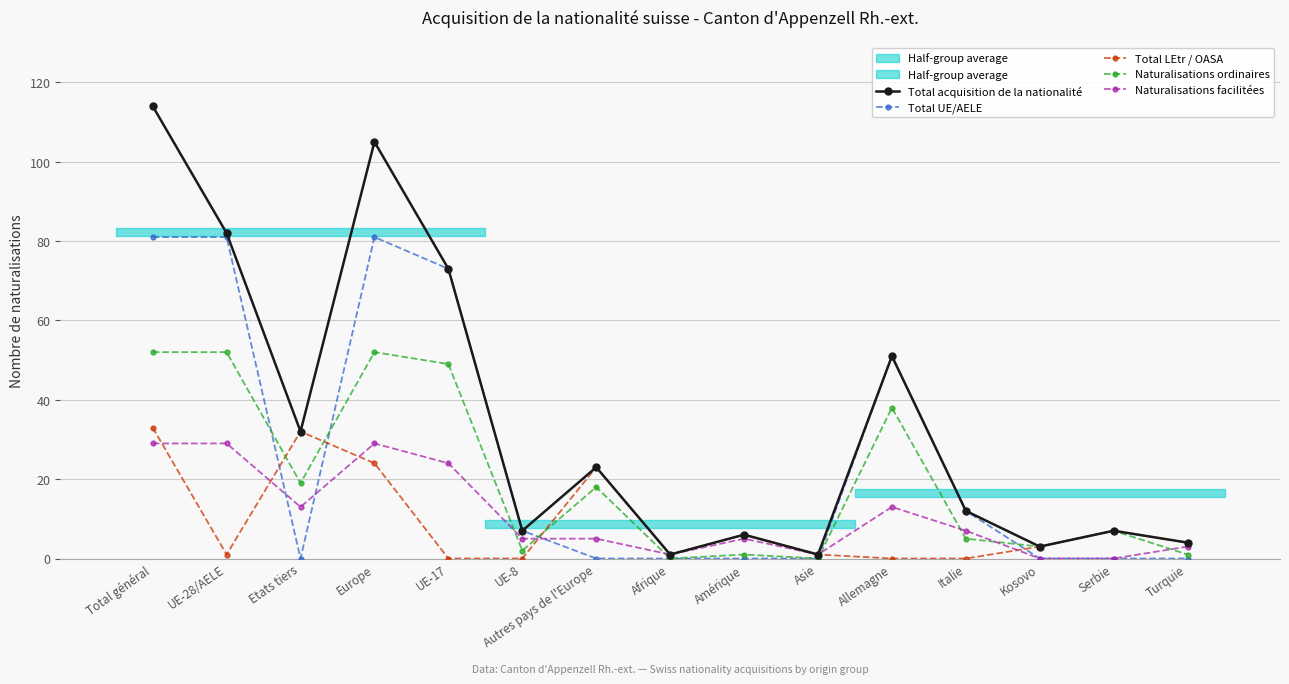

What is the highest value of the Total LEtr / OASA series?

33